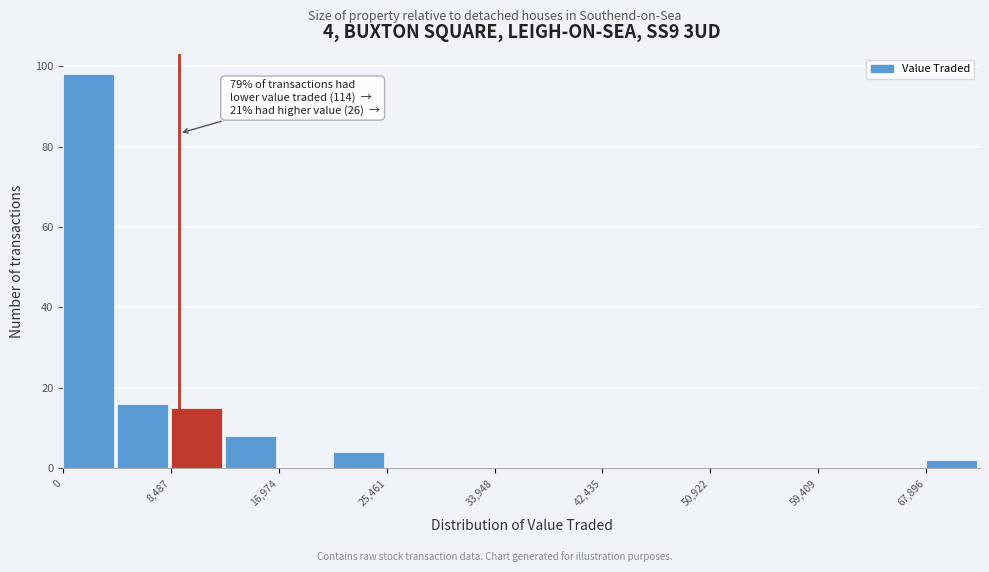

Over which range of the x-axis is the bar tallest?

0 to 4000